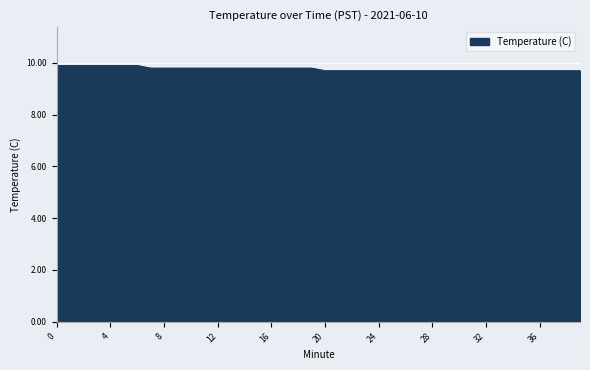

What is the minimum value shown in the chart?

9.7